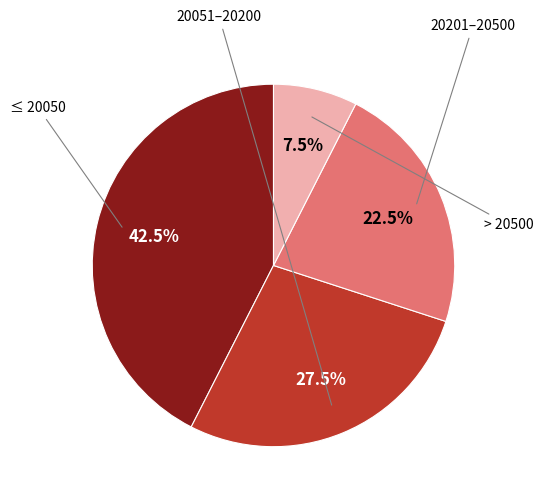

Does any single category account for the majority?

No